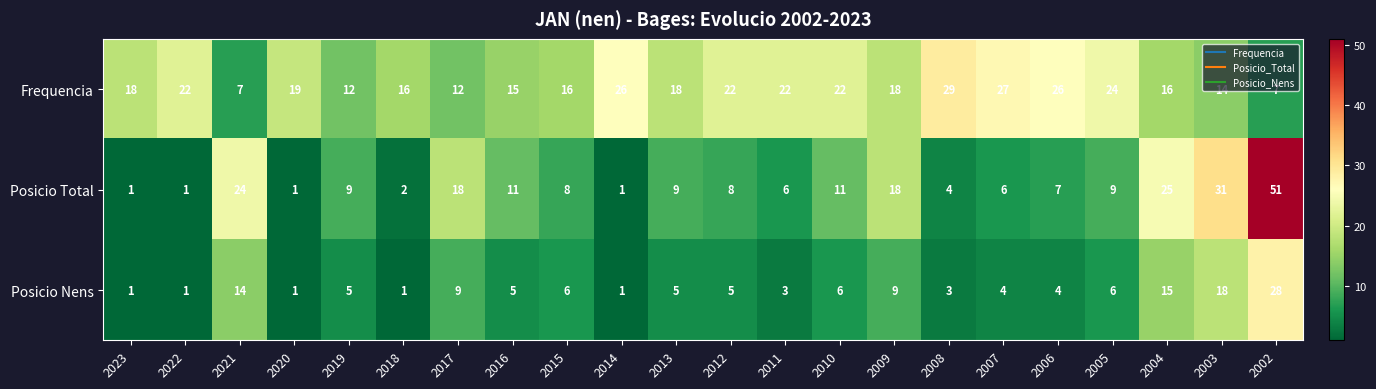

Which series has the widest spread of values?

Posicio Total